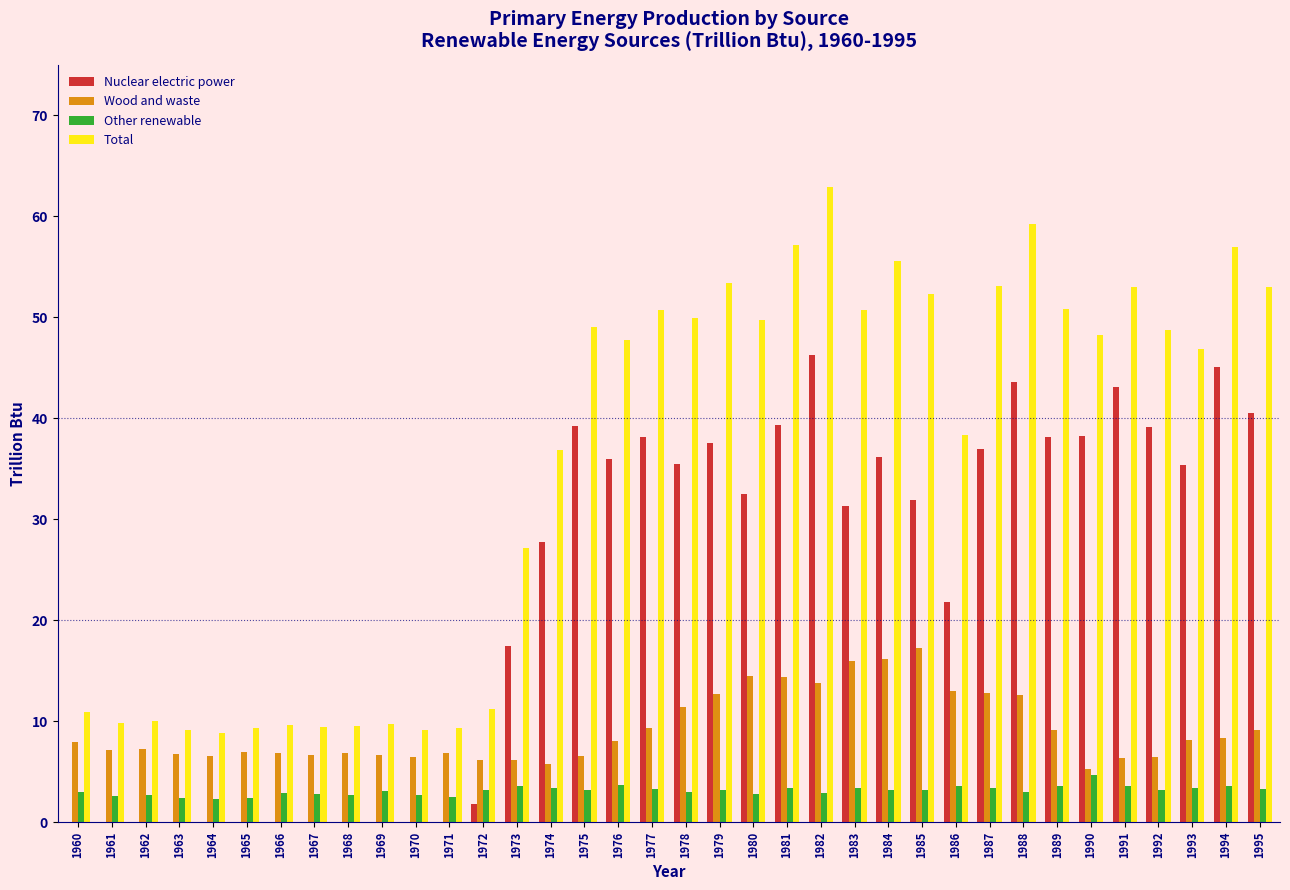

Which series has the largest total across all categories?

Total